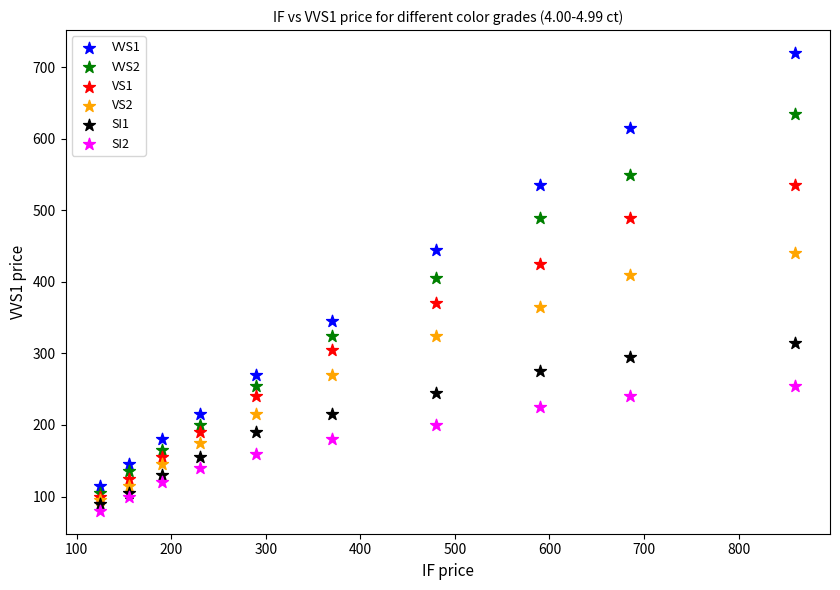

Which series reaches the maximum Y coordinate?

VVS1